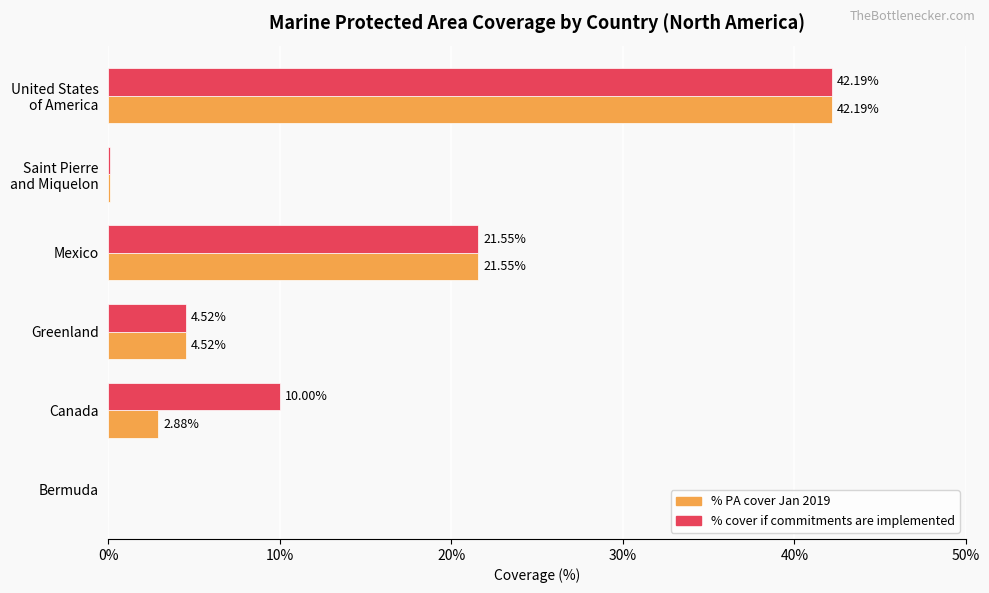

What are all the series names shown in the legend?

% PA cover Jan 2019, % cover if commitments are implemented